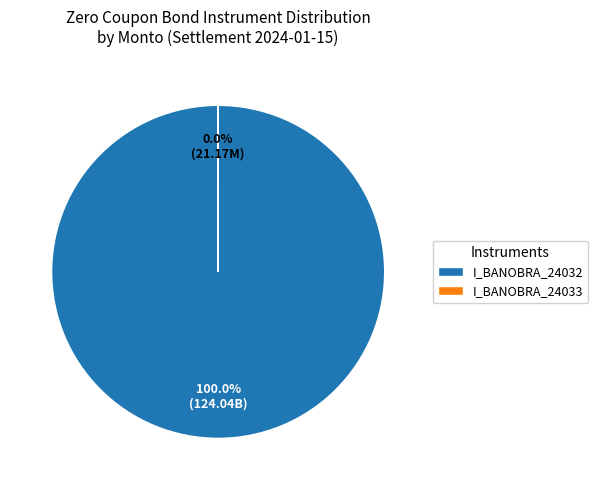

Which slice is the largest?

I_BANOBRA_24032